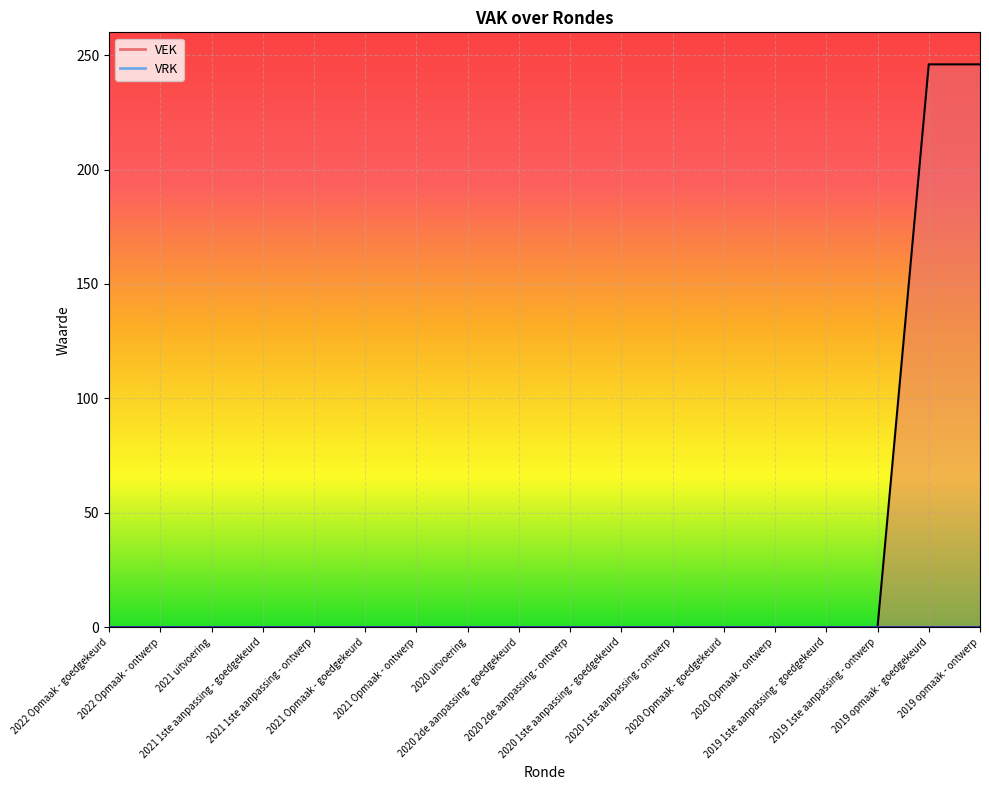

True or false: the data has more than 1 interior local peaks.

False